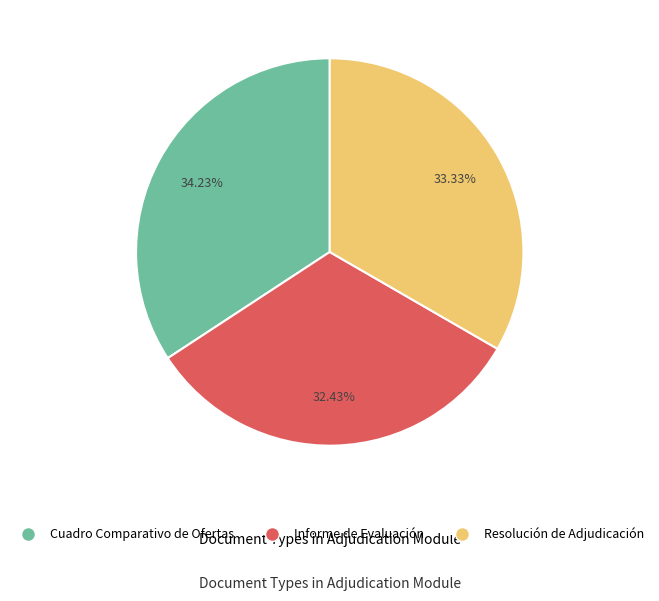

How many segments does this pie chart have?

3